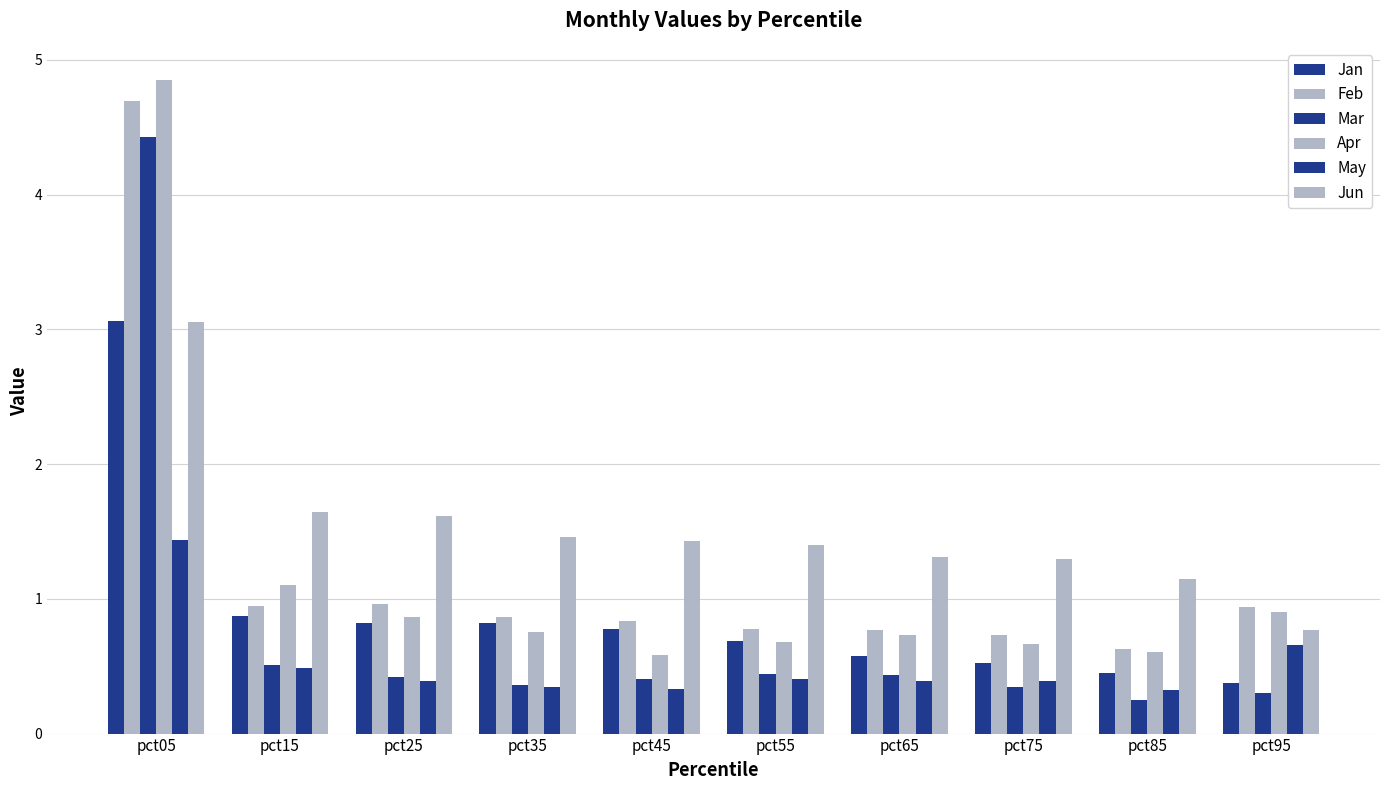

What is the value of the Mar bar at the 6th from the left?

0.4